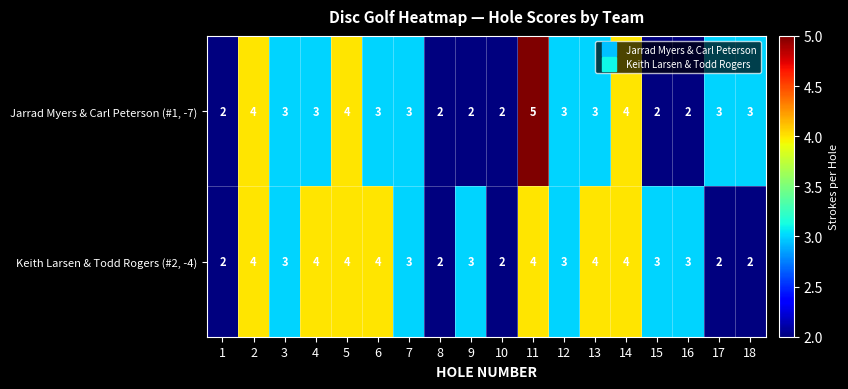

Which label corresponds to the largest value in the chart?

11